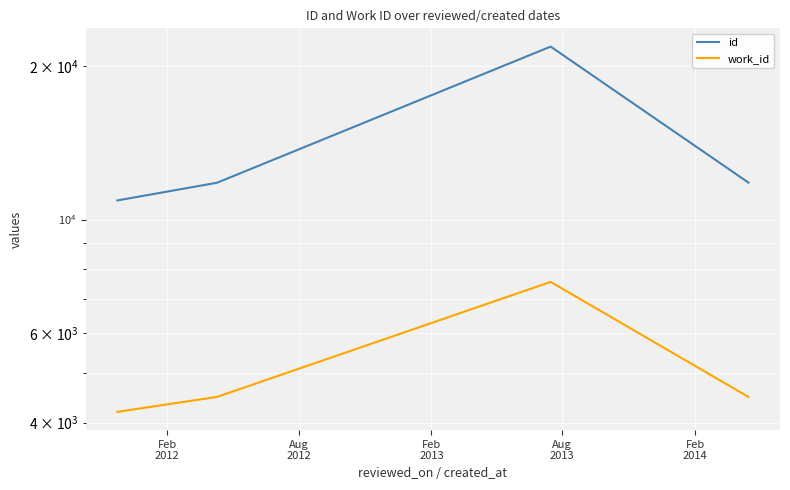

True or false: work_id has a value of 11017 at Feb
2013.

False